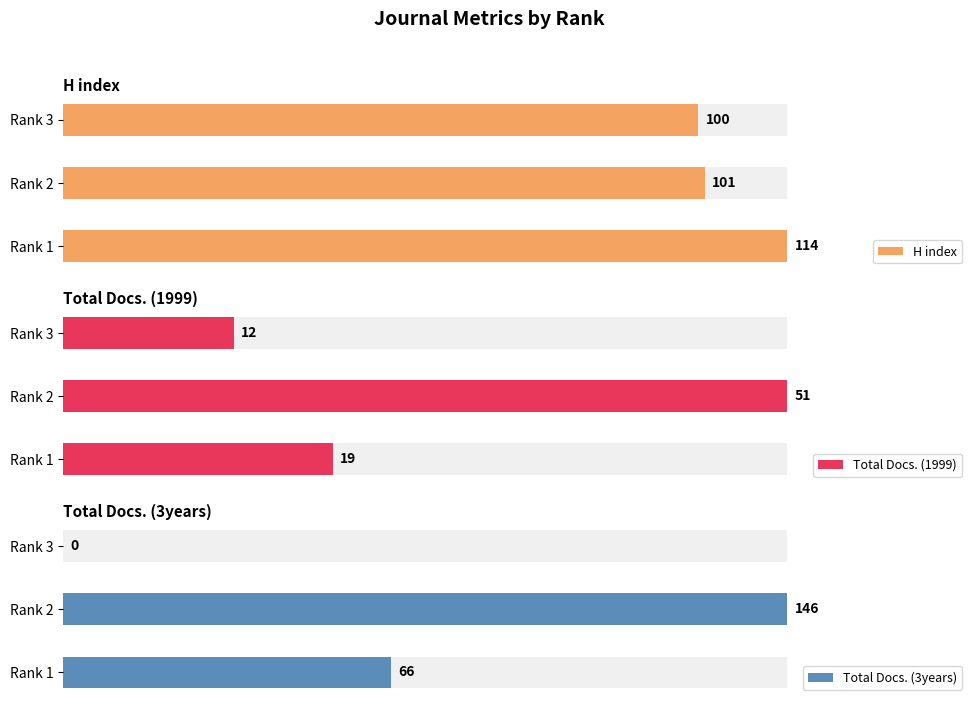

How many bars are there in each group?

3